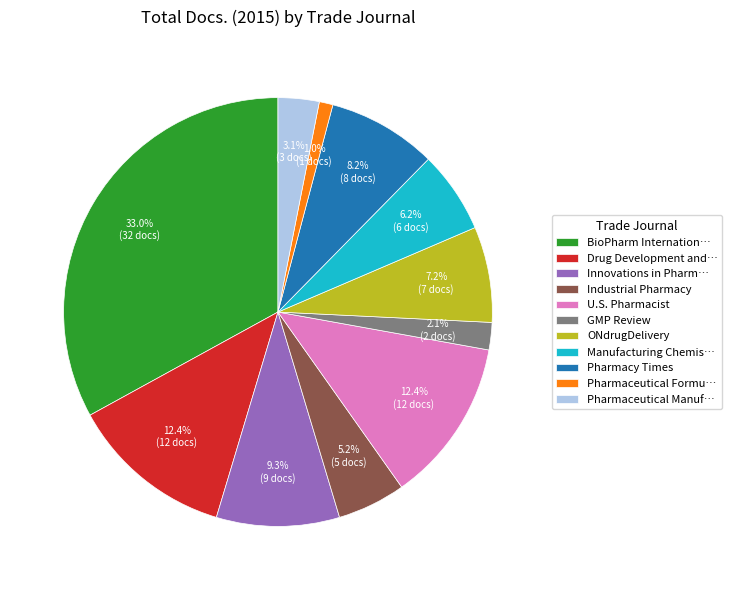

Is there any slice that represents more than half of the pie?

No